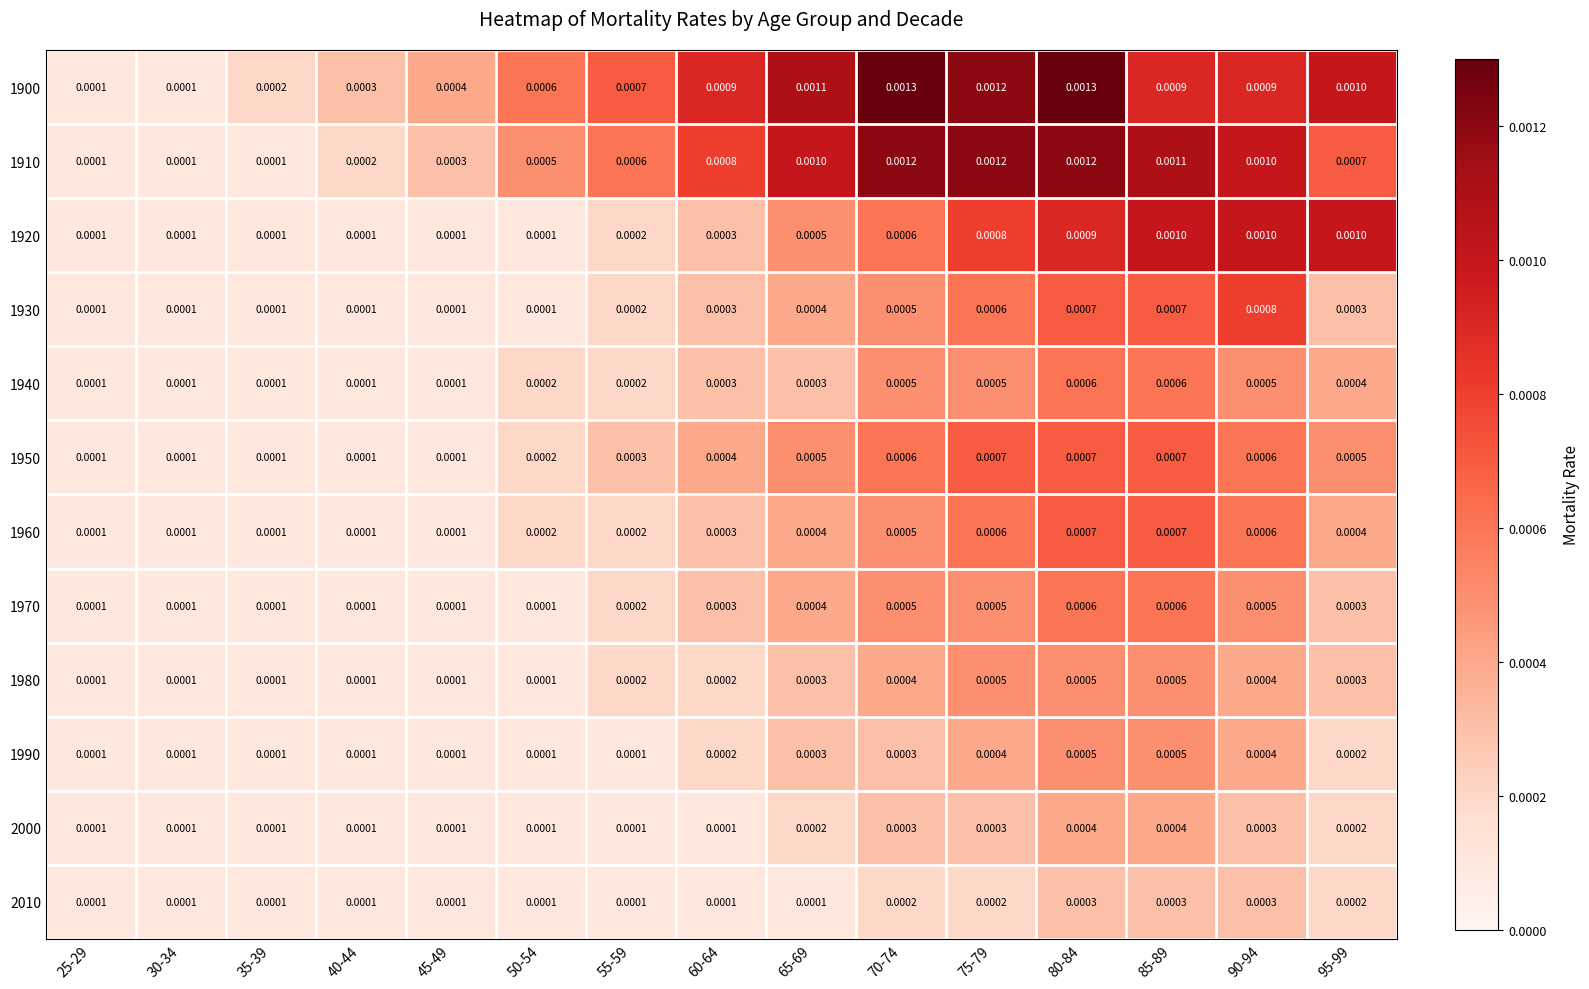

Is the value of 2000 at 90-94 greater than the value of 1940 at 25-29?

Yes